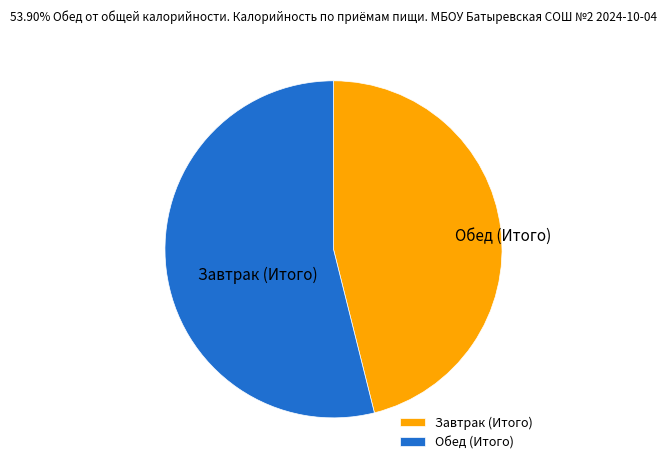

Rank the categories by value from lowest to highest.

Завтрак (Итого), Обед (Итого)